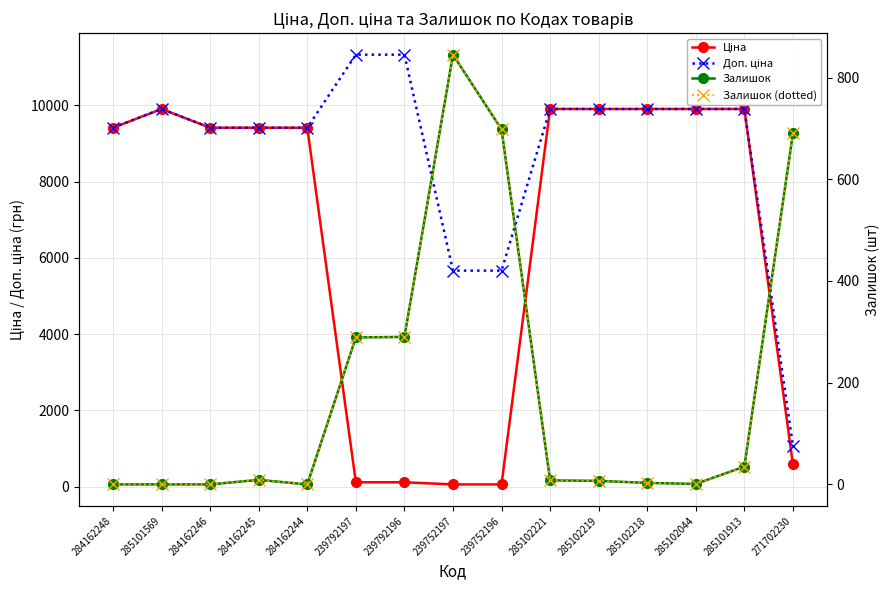

What is the total value across all series at 285102044?

19819.0